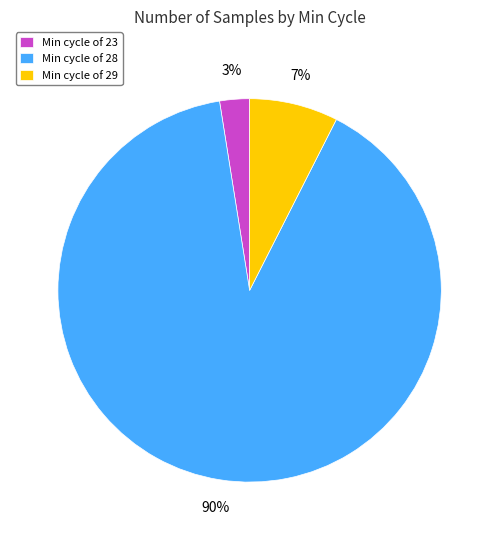

What is the largest slice in the pie chart?

Min cycle of 28